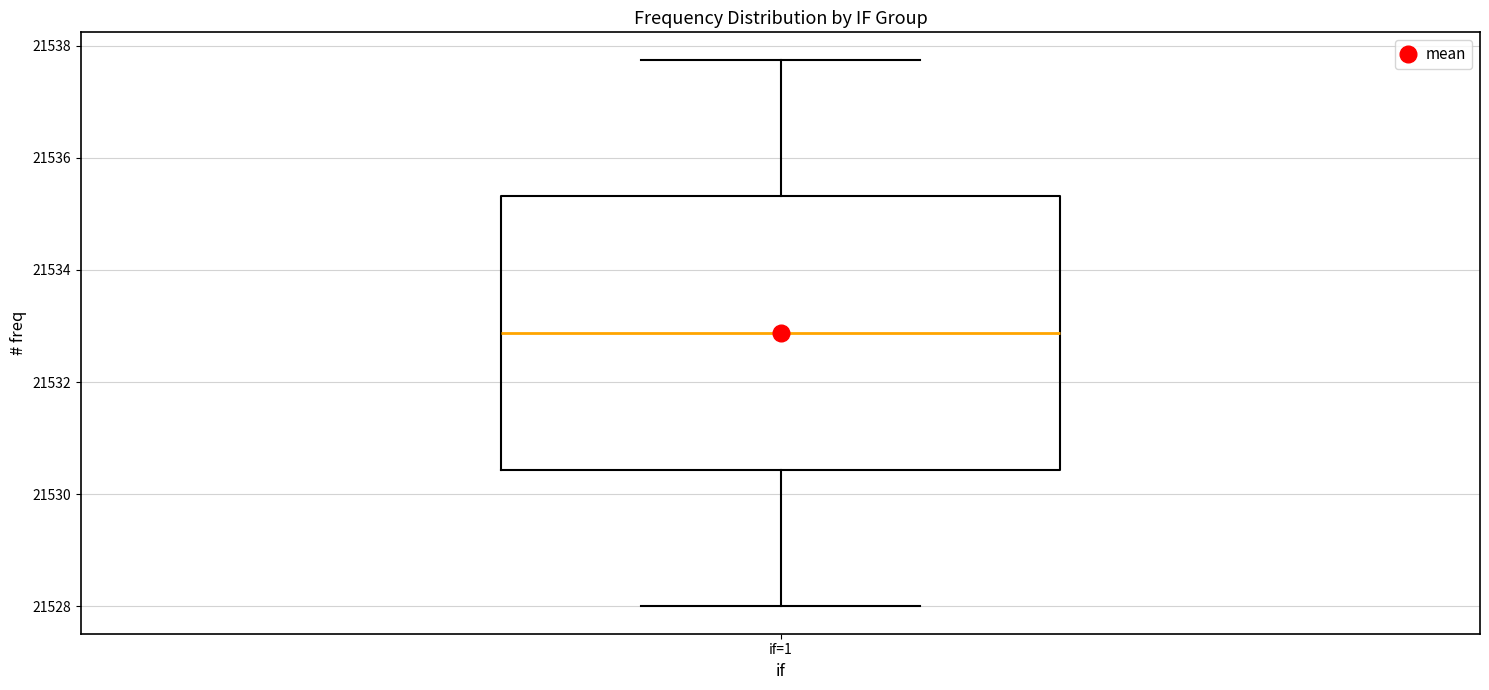

Transcribe this box plot: give where the median line is, the range the box spans, and where the two whiskers end, as read against the y-axis. The values are not printed on the chart, so give them approximately, as read against the axis.

median 21532.8, box 21530.4 to 21535.4, whiskers 21528.0 to 21537.8